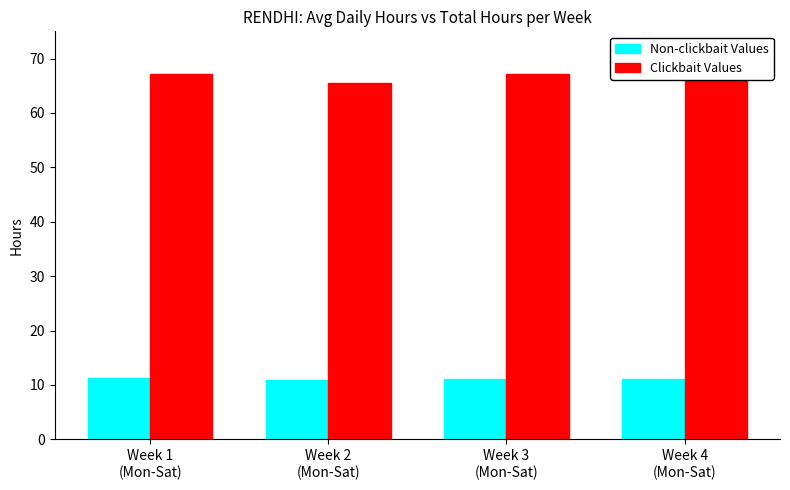

What is the sum of all Non-clickbait Values values?

44.5